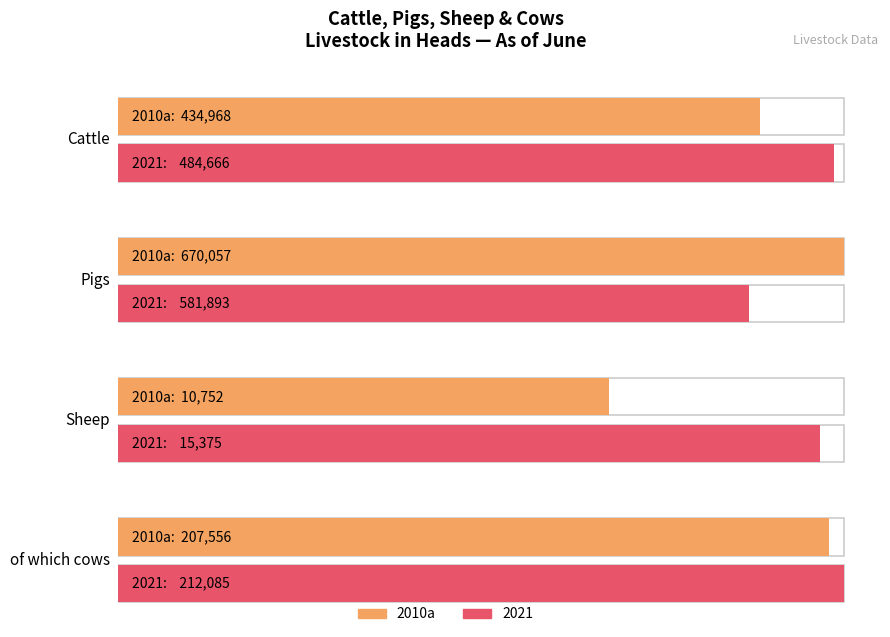

What is the label of the 2nd bar from the left?

Pigs